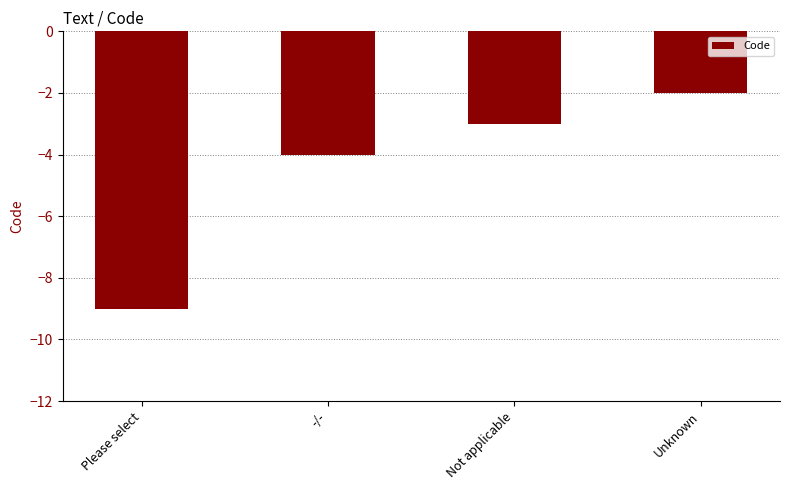

What is the difference between the values at -/- and Not applicable?

1